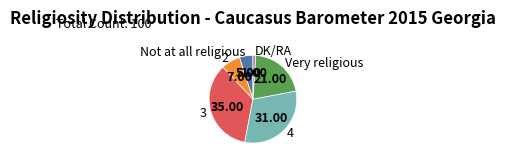

Is it true that Not at all religious is 19% of the pie?

False